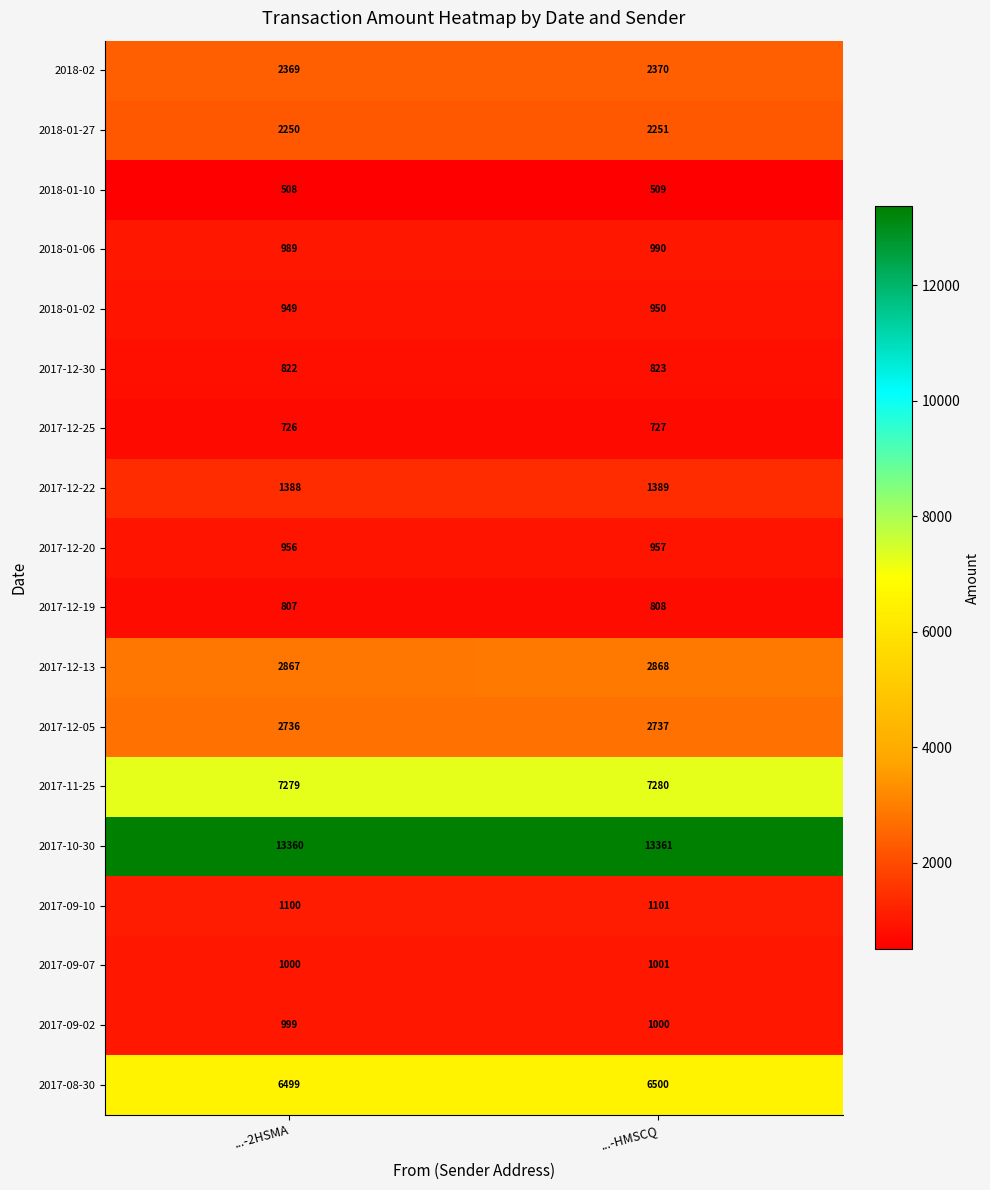

At which label is 2017-11-25 closest to 7279?

...-2HSMA